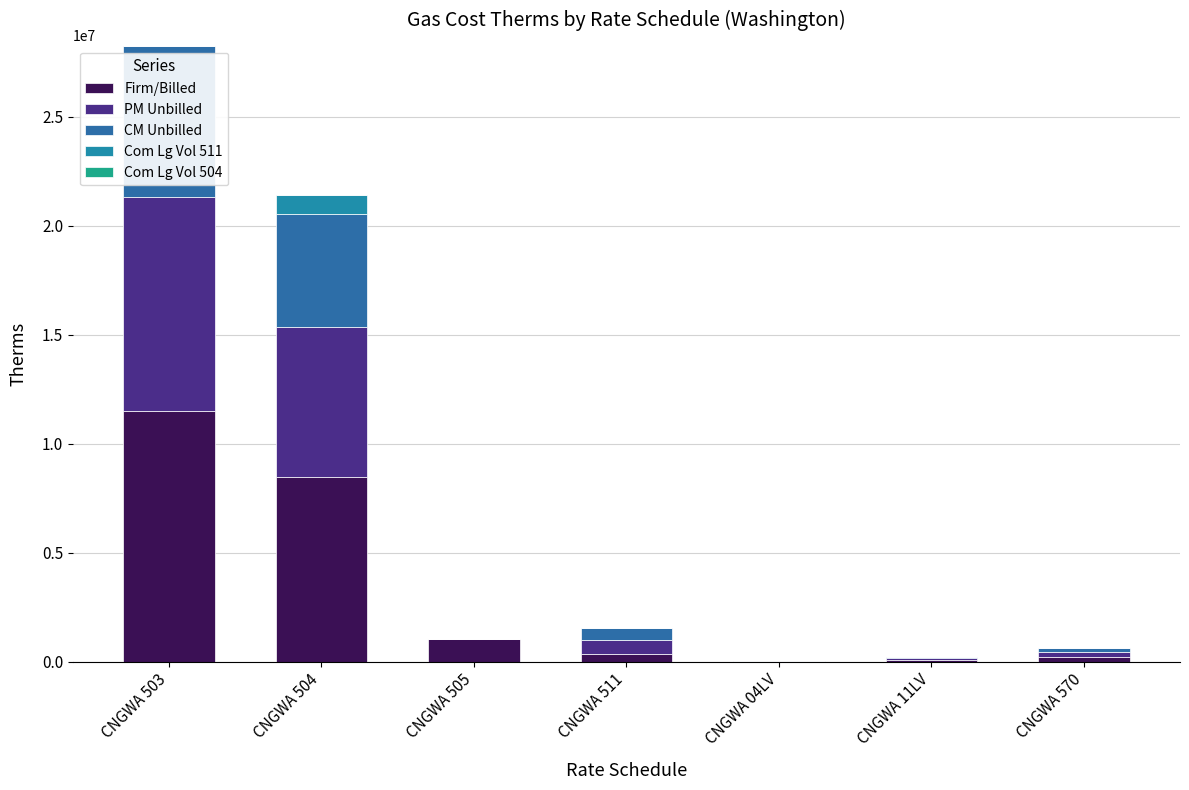

How many distinct data groups are displayed?

5